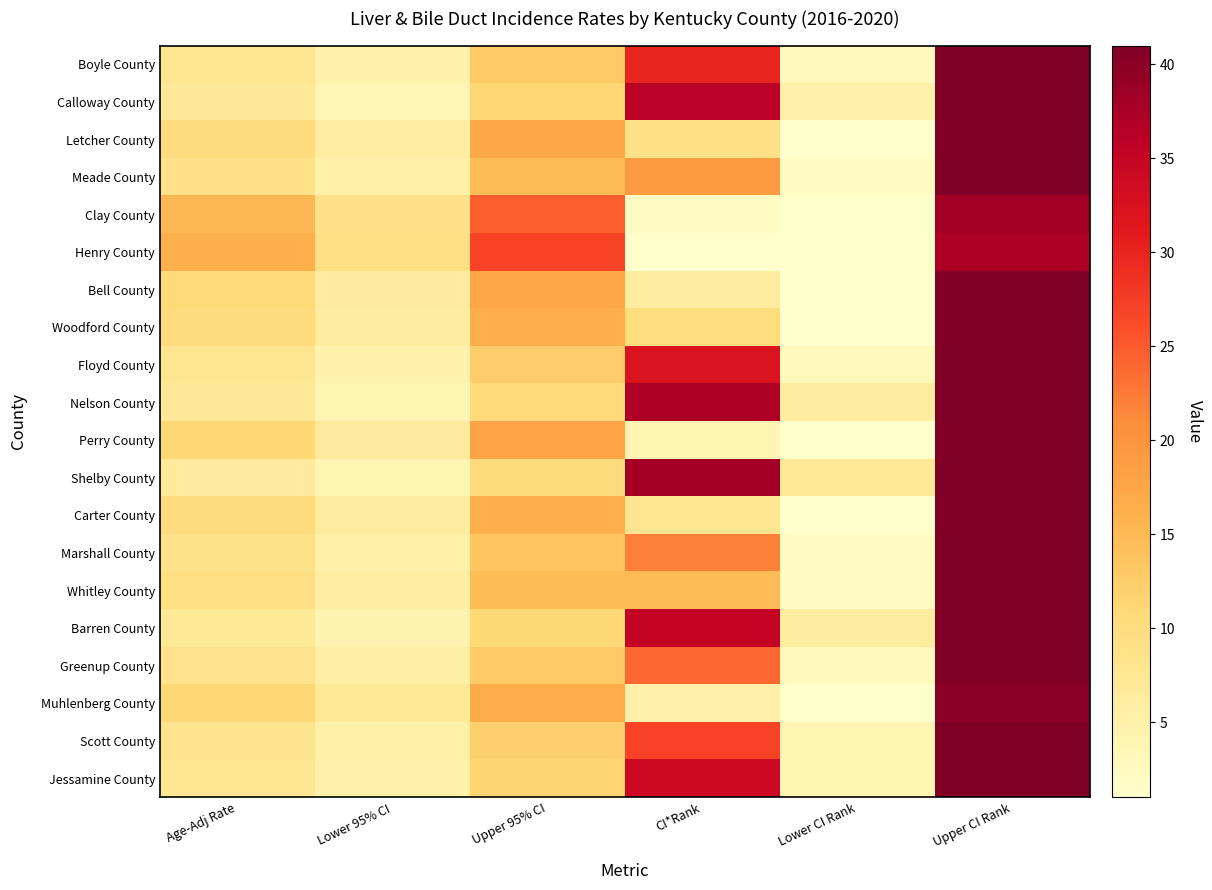

Reading right to left, list all the values displayed in this chart.

Boyle County: Upper CI Rank=41.0	Lower CI Rank=3.0	CI*Rank=30.0	Upper 95% CI=13.0	Lower 95% CI=4.5	Age-Adj Rate=7.8
Calloway County: Upper CI Rank=41.0	Lower CI Rank=5.0	CI*Rank=36.0	Upper 95% CI=11.3	Lower 95% CI=3.9	Age-Adj Rate=6.8
Letcher County: Upper CI Rank=41.0	Lower CI Rank=1.0	CI*Rank=9.0	Upper 95% CI=17.2	Lower 95% CI=5.9	Age-Adj Rate=10.3
Meade County: Upper CI Rank=41.0	Lower CI Rank=2.0	CI*Rank=19.0	Upper 95% CI=14.7	Lower 95% CI=5.1	Age-Adj Rate=8.9
Clay County: Upper CI Rank=38.0	Lower CI Rank=1.0	CI*Rank=2.0	Upper 95% CI=24.6	Lower 95% CI=8.9	Age-Adj Rate=15.3
Henry County: Upper CI Rank=37.0	Lower CI Rank=1.0	CI*Rank=1.0	Upper 95% CI=26.9	Lower 95% CI=9.4	Age-Adj Rate=16.3
Bell County: Upper CI Rank=41.0	Lower CI Rank=1.0	CI*Rank=6.0	Upper 95% CI=17.5	Lower 95% CI=6.4	Age-Adj Rate=10.8
Woodford County: Upper CI Rank=41.0	Lower CI Rank=1.0	CI*Rank=10.0	Upper 95% CI=16.5	Lower 95% CI=6.0	Age-Adj Rate=10.2
Floyd County: Upper CI Rank=41.0	Lower CI Rank=3.0	CI*Rank=32.0	Upper 95% CI=12.5	Lower 95% CI=4.7	Age-Adj Rate=7.8
Nelson County: Upper CI Rank=41.0	Lower CI Rank=6.0	CI*Rank=37.0	Upper 95% CI=10.8	Lower 95% CI=4.1	Age-Adj Rate=6.8
Perry County: Upper CI Rank=41.0	Lower CI Rank=1.0	CI*Rank=4.0	Upper 95% CI=17.7	Lower 95% CI=6.7	Age-Adj Rate=11.1
Shelby County: Upper CI Rank=41.0	Lower CI Rank=7.0	CI*Rank=38.0	Upper 95% CI=10.5	Lower 95% CI=4.0	Age-Adj Rate=6.7
Carter County: Upper CI Rank=41.0	Lower CI Rank=1.0	CI*Rank=8.0	Upper 95% CI=16.2	Lower 95% CI=6.3	Age-Adj Rate=10.3
Marshall County: Upper CI Rank=41.0	Lower CI Rank=2.0	CI*Rank=22.0	Upper 95% CI=13.6	Lower 95% CI=5.2	Age-Adj Rate=8.6
Whitley County: Upper CI Rank=41.0	Lower CI Rank=2.0	CI*Rank=15.0	Upper 95% CI=14.7	Lower 95% CI=5.8	Age-Adj Rate=9.4
Barren County: Upper CI Rank=41.0	Lower CI Rank=6.0	CI*Rank=35.0	Upper 95% CI=10.9	Lower 95% CI=4.3	Age-Adj Rate=7.0
Greenup County: Upper CI Rank=41.0	Lower CI Rank=3.0	CI*Rank=24.0	Upper 95% CI=13.0	Lower 95% CI=5.4	Age-Adj Rate=8.4
Muhlenberg County: Upper CI Rank=40.0	Lower CI Rank=1.0	CI*Rank=5.0	Upper 95% CI=16.7	Lower 95% CI=7.0	Age-Adj Rate=11.0
Scott County: Upper CI Rank=41.0	Lower CI Rank=4.0	CI*Rank=27.0	Upper 95% CI=12.2	Lower 95% CI=5.1	Age-Adj Rate=8.1
Jessamine County: Upper CI Rank=41.0	Lower CI Rank=4.0	CI*Rank=34.0	Upper 95% CI=11.5	Lower 95% CI=4.9	Age-Adj Rate=7.7